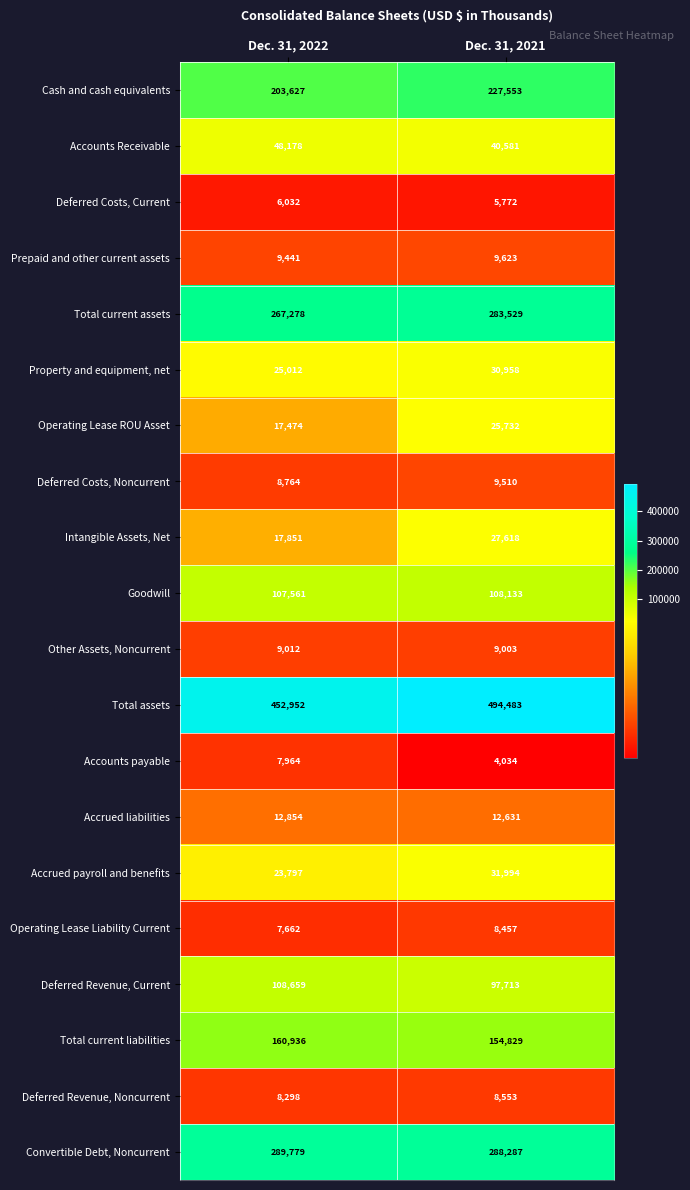

The value of Deferred Costs, Current at Dec. 31, 2022 is 3911. True or false?

False